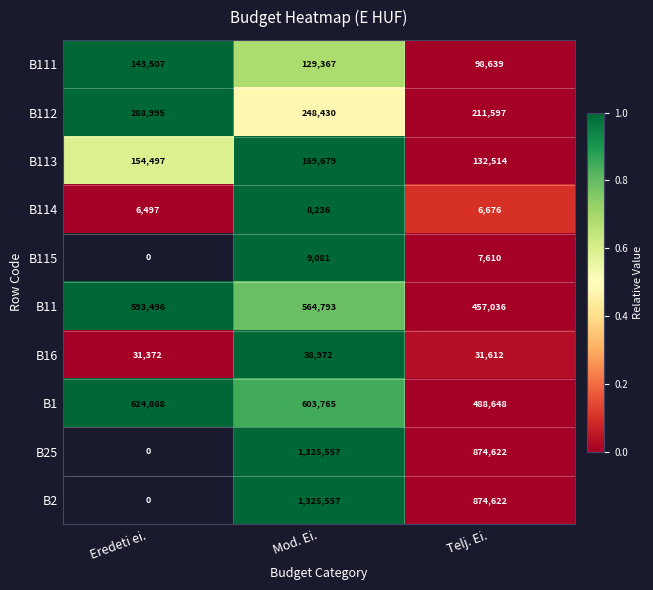

What is the average value of the B16 series?

33985